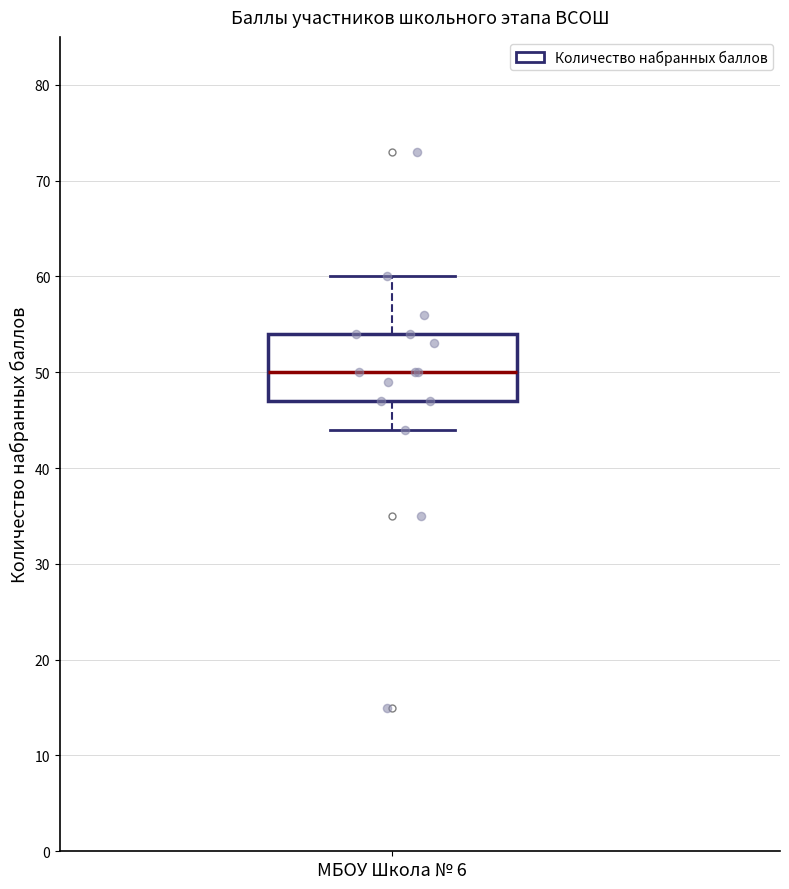

Where is the upper edge of the box for МБОУ Школа № 6 on the y-axis? The values are not printed on the chart, so give them approximately, as read against the axis.

54